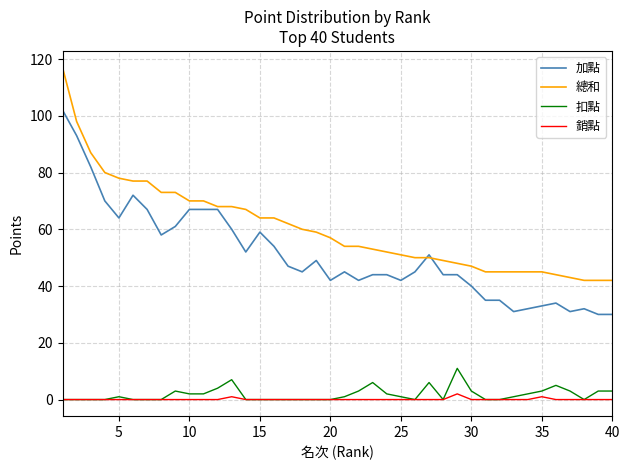

True or false: 總和 and 扣點 intersect in this chart.

False